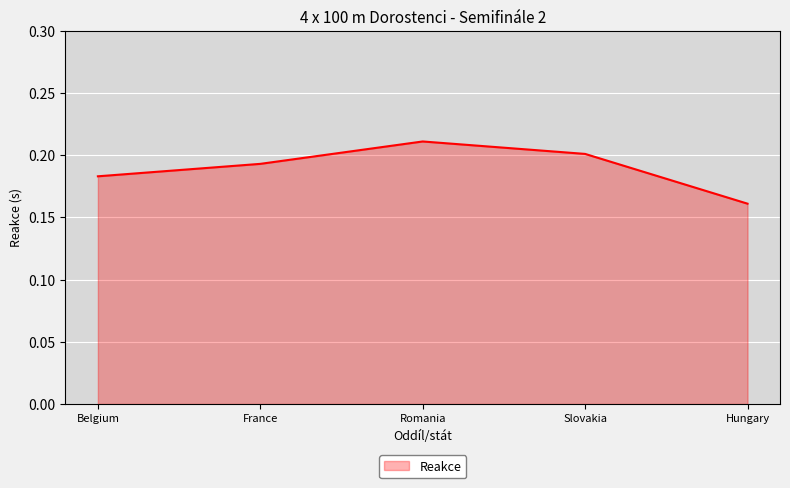

Which label corresponds to the smallest value in the chart?

Hungary